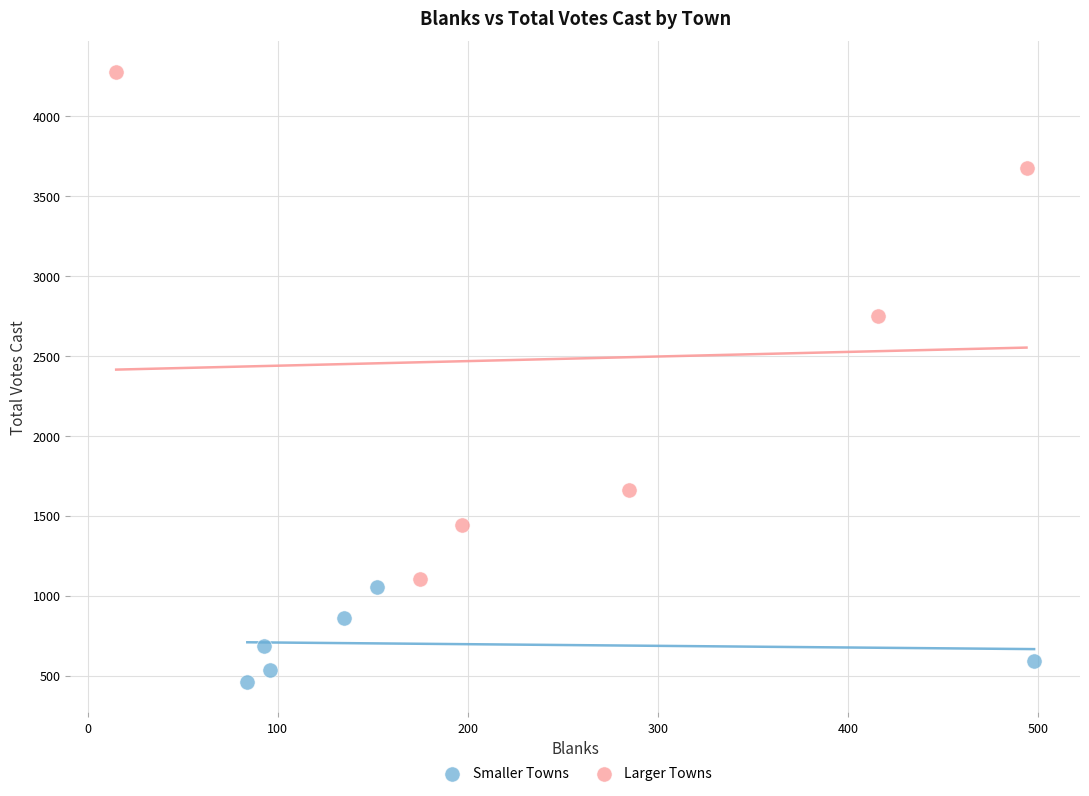

Which series reaches the minimum Y coordinate?

Smaller Towns